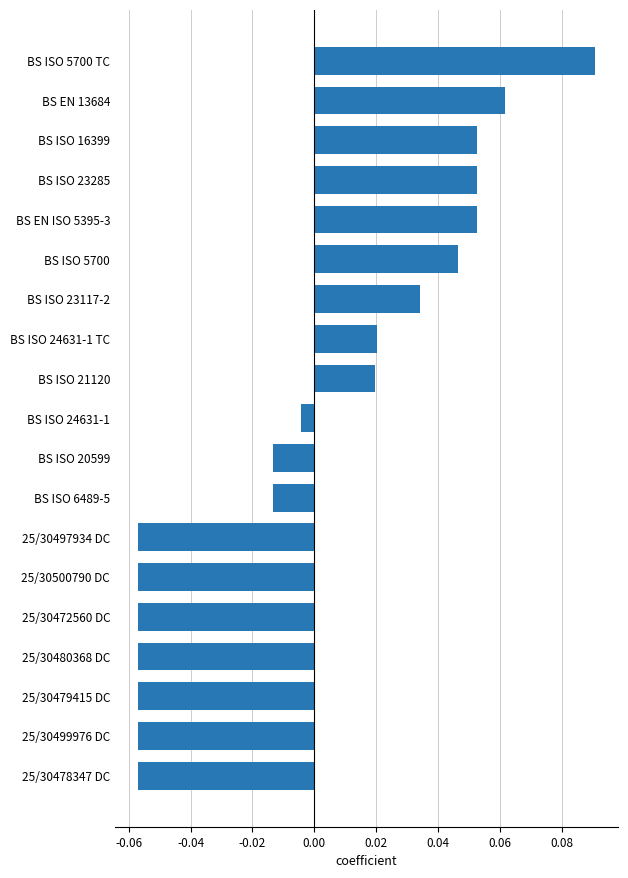

What is the change in value from 25/30500790 DC to BS EN ISO 5395-3?

+0.1